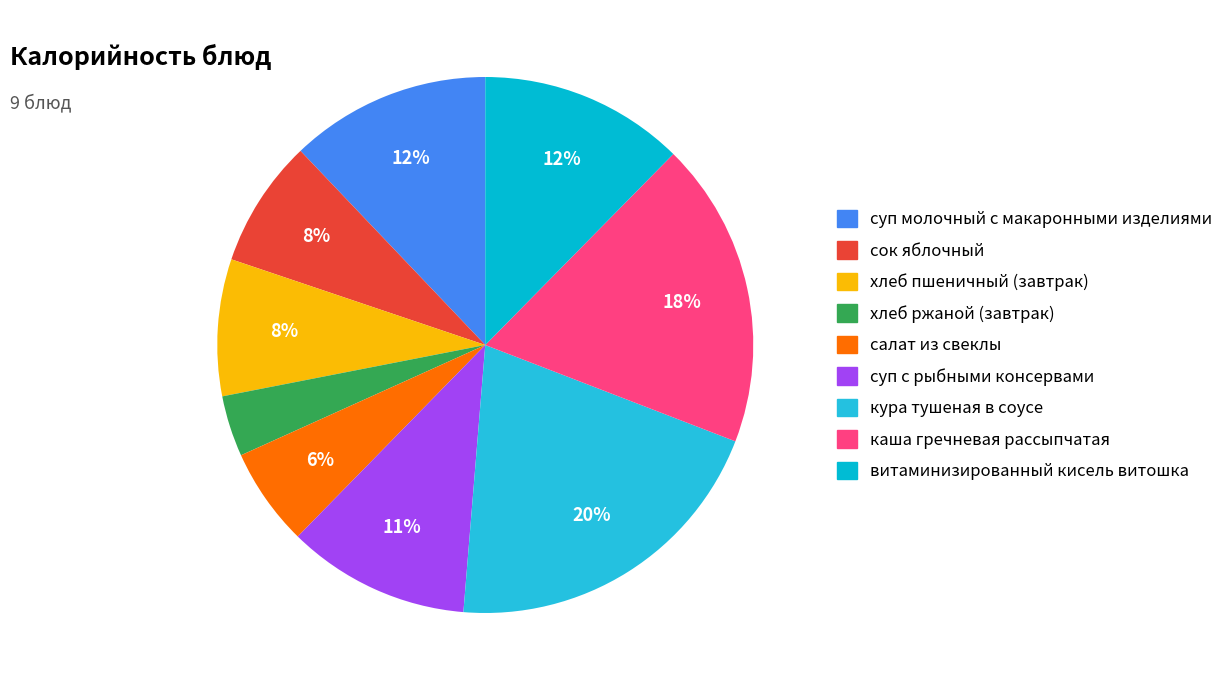

Between витаминизированный кисель витошка and салат из свеклы, which is larger?

витаминизированный кисель витошка